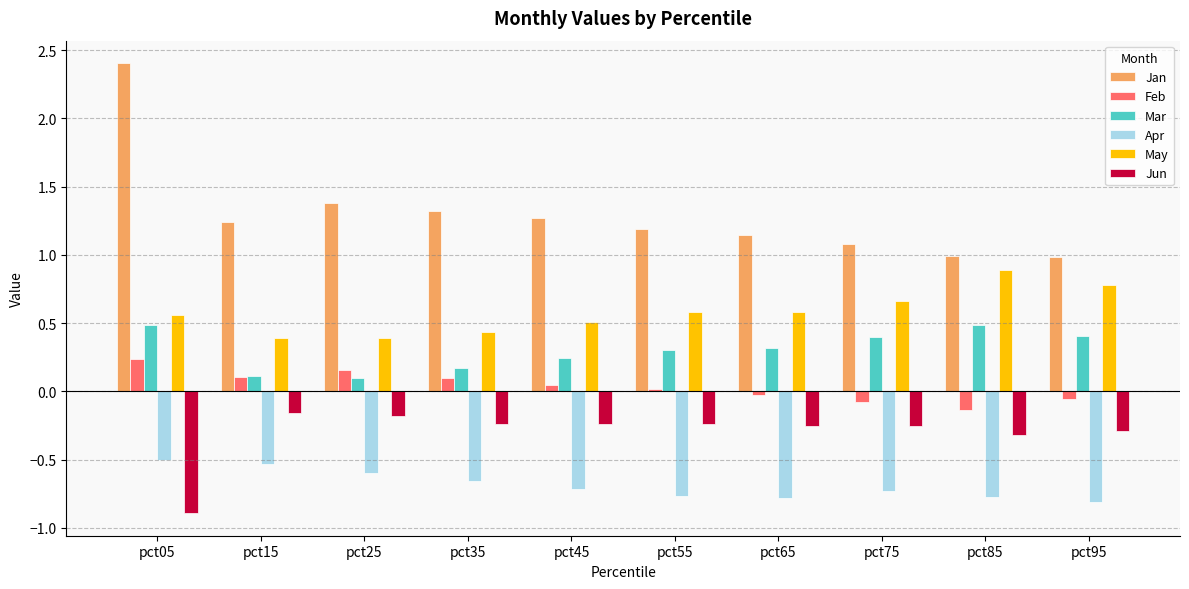

What is the maximum value shown in the chart?

2.4